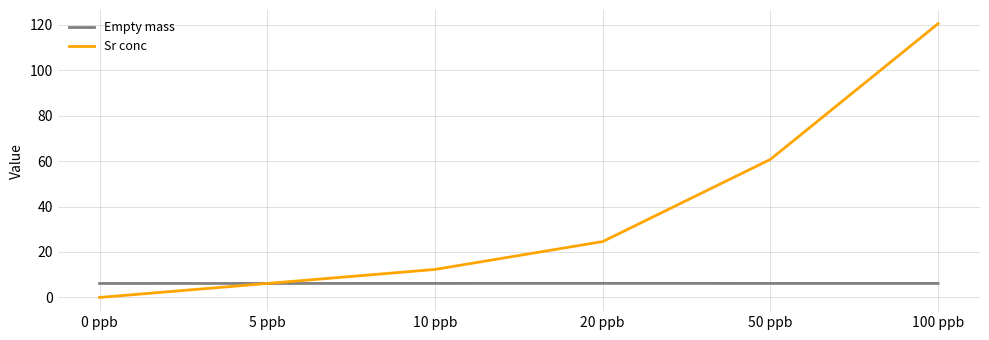

At which category does the chart reach its minimum across all series?

0 ppb